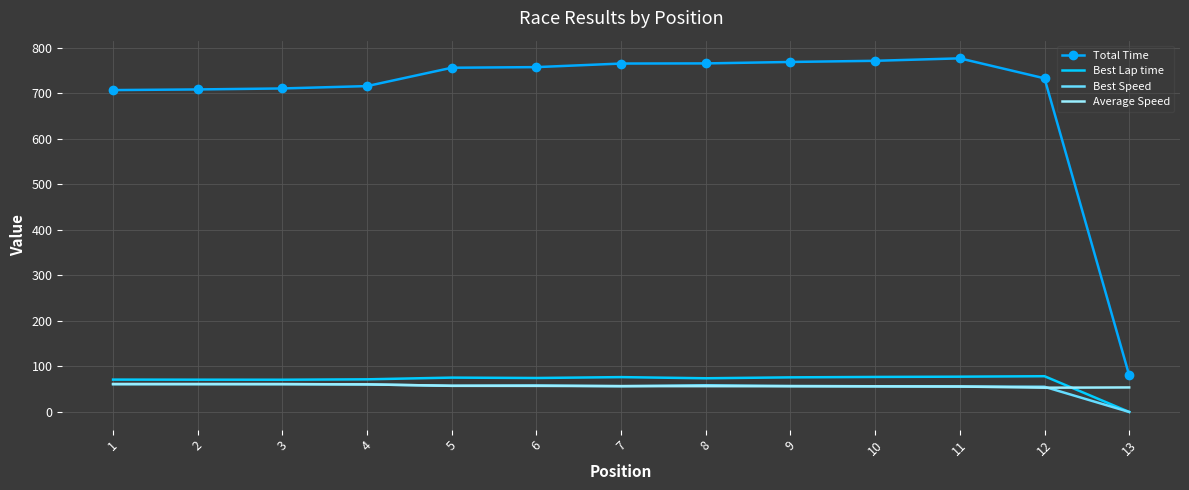

Where does the Best Speed series first go above 57?

1